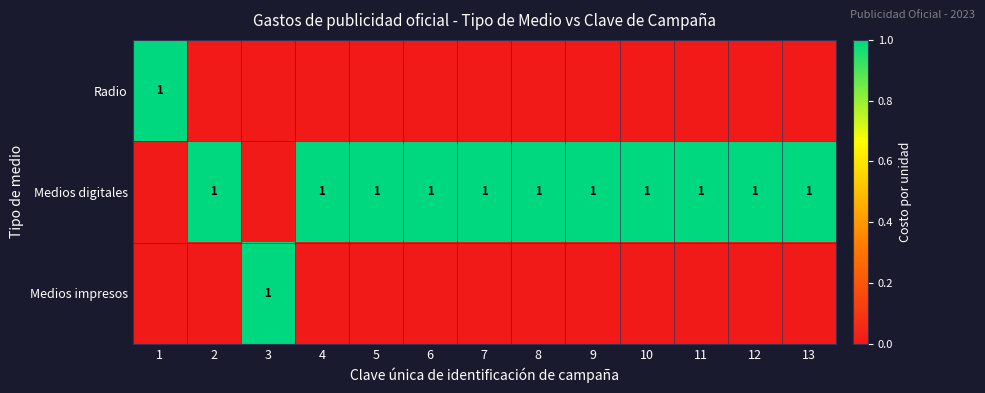

True or false: Medios impresos has a value of 1 at 5.

False